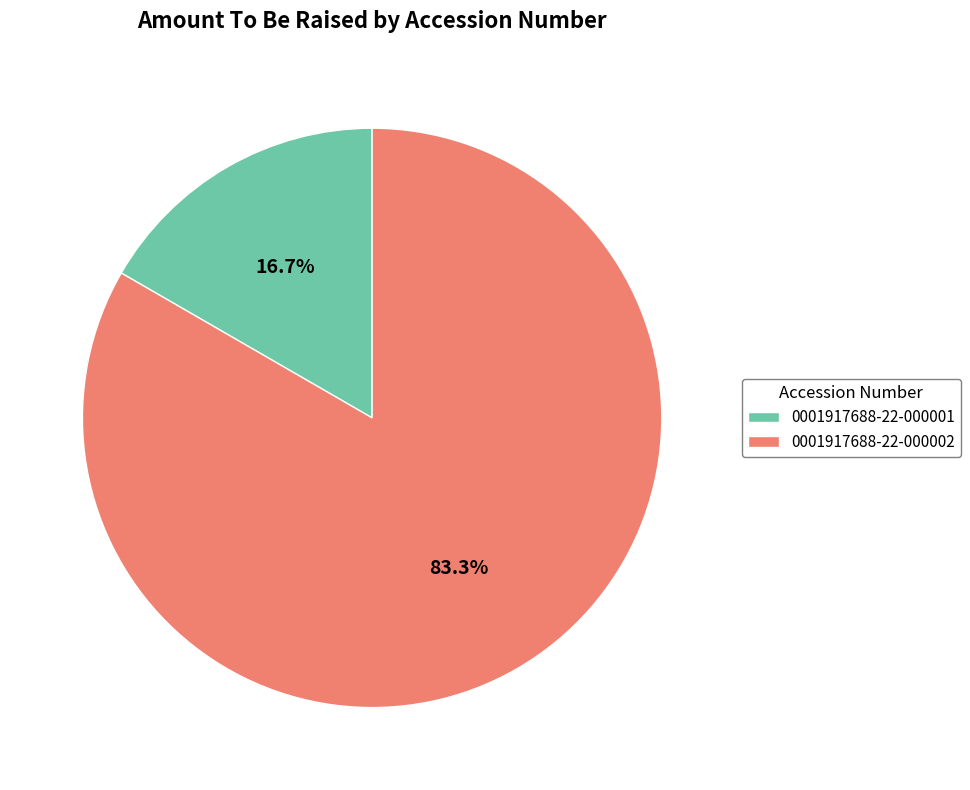

How much of the chart is everything except 0001917688-22-000002?

16.7%